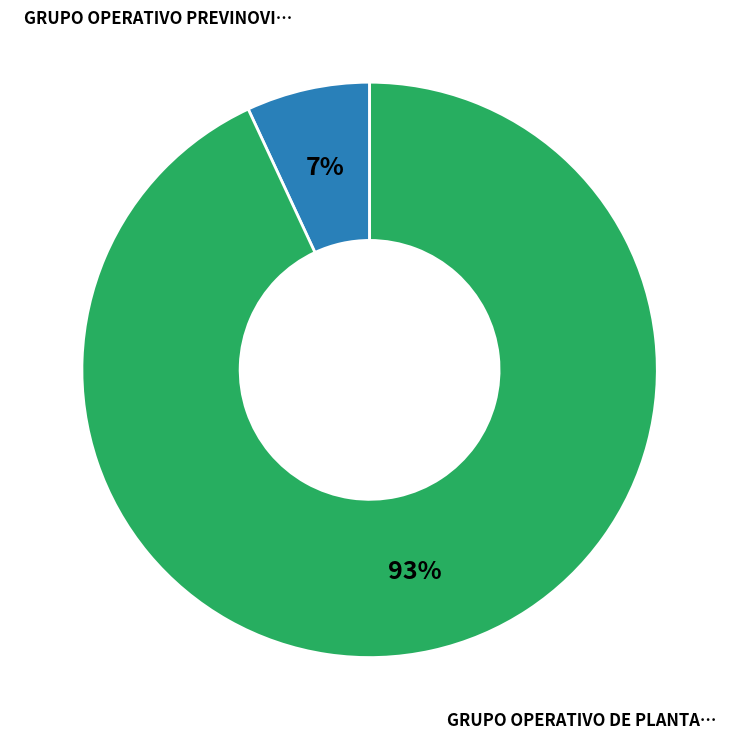

Is there any slice that represents more than half of the pie?

Yes